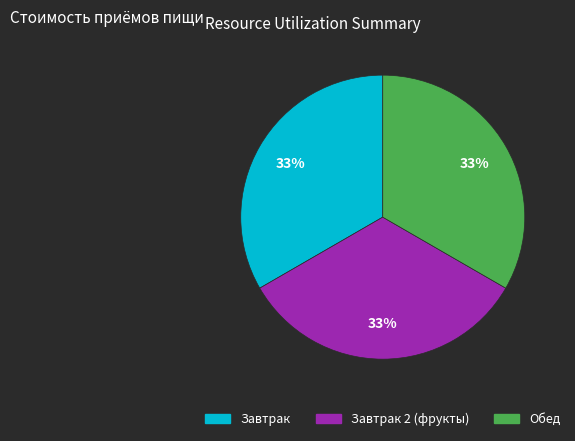

To the nearest percent, what is the average slice percentage?

33%